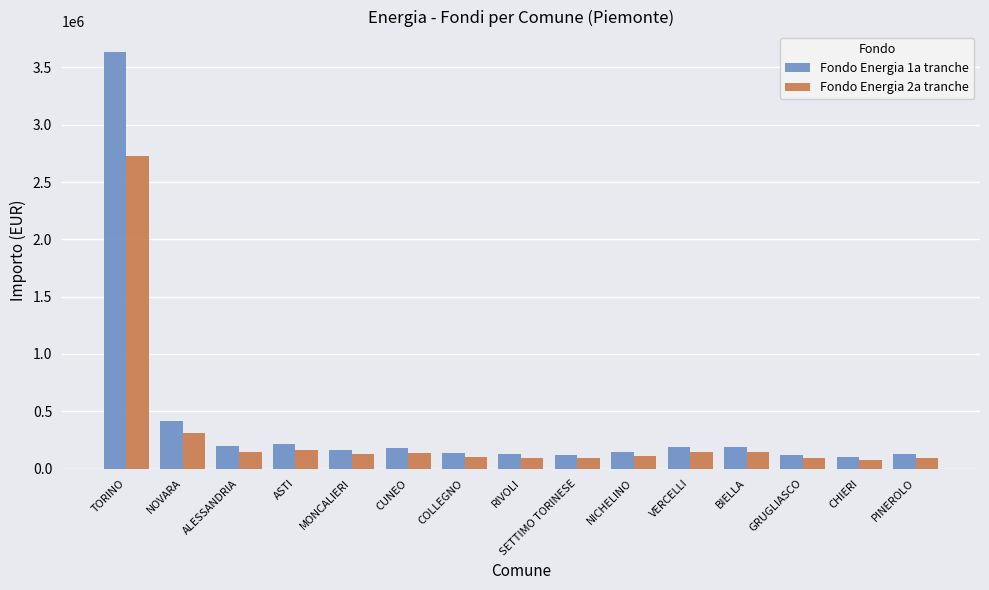

What is the smallest value displayed?

74259.3